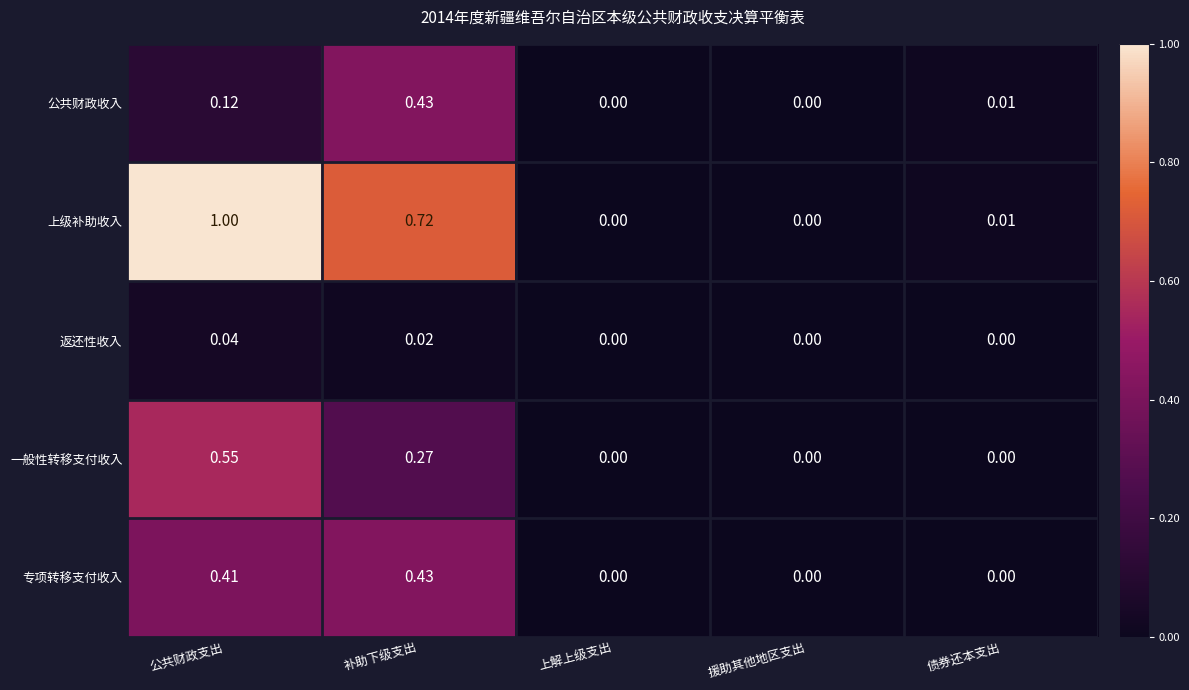

Which series has the largest total across all categories?

上级补助收入